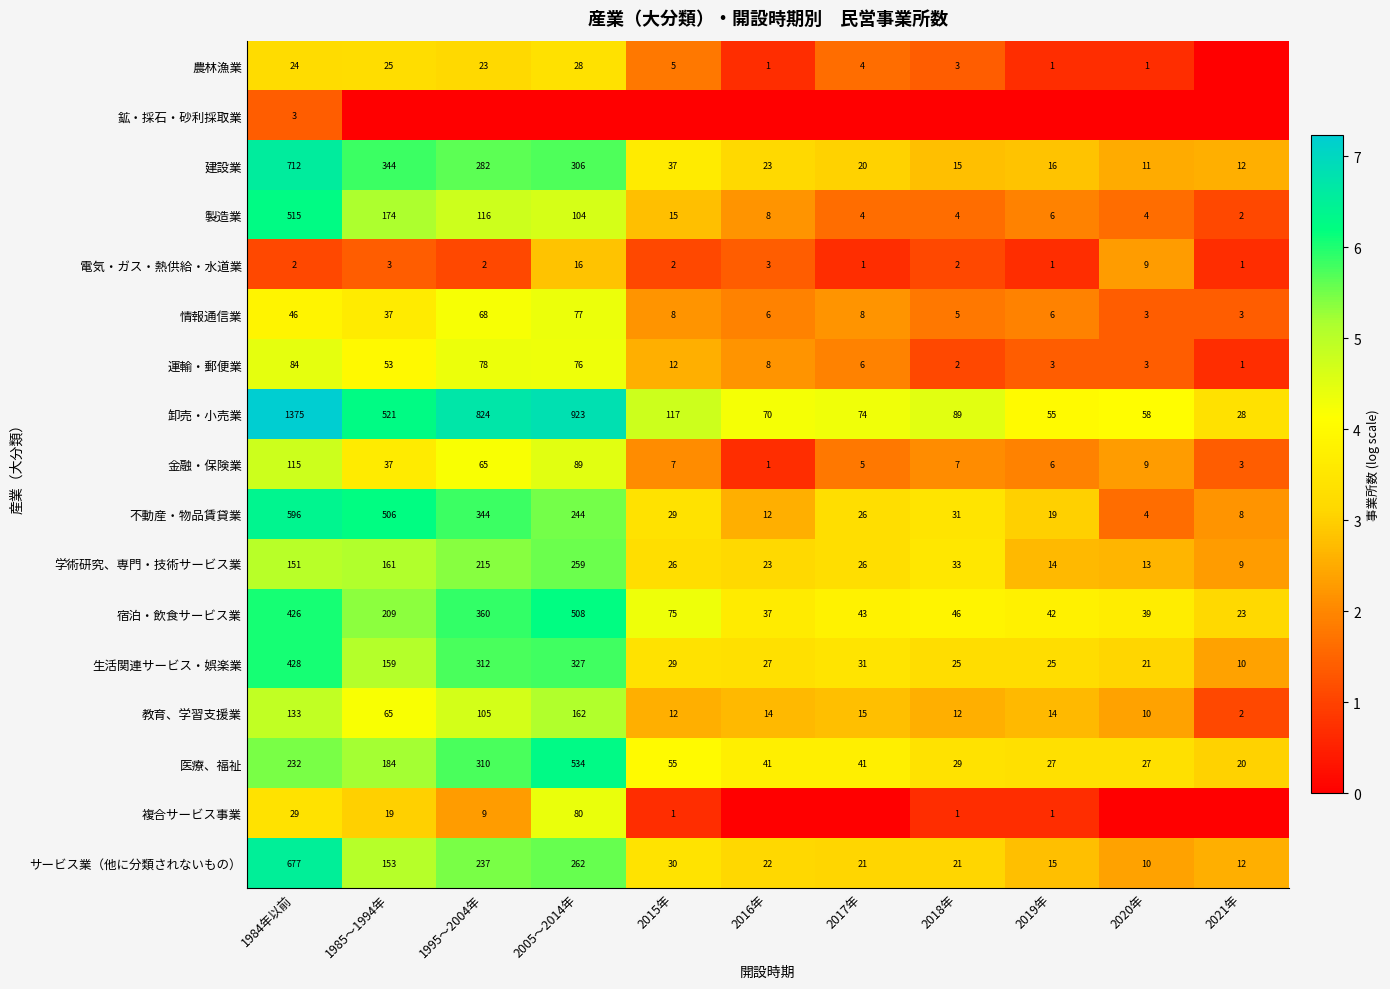

List the labels in order of 卸売・小売業 value, largest first.

1984年以前, 2005～2014年, 1995～2004年, 1985～1994年, 2015年, 2018年, 2017年, 2016年, 2020年, 2019年, 2021年